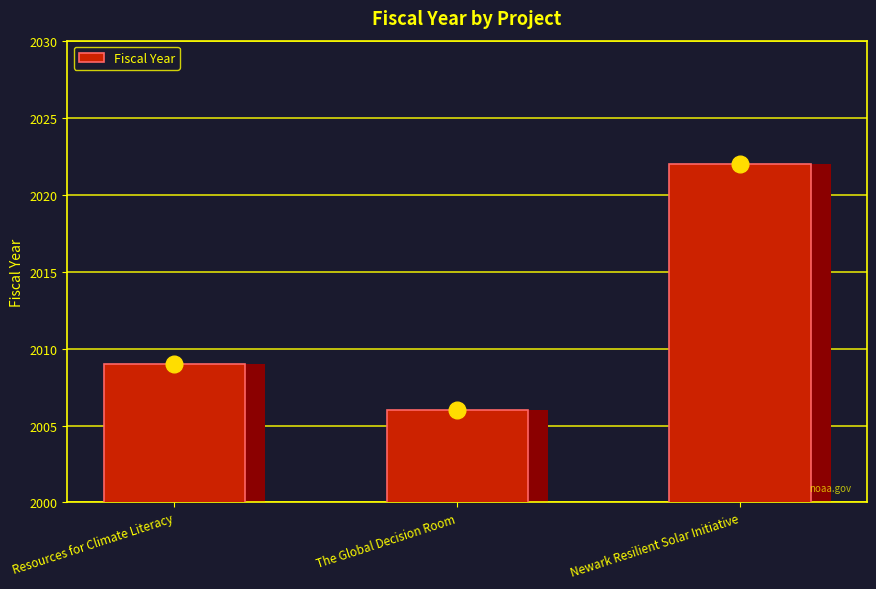

Are the bars grouped side by side (vs. stacked)?

No